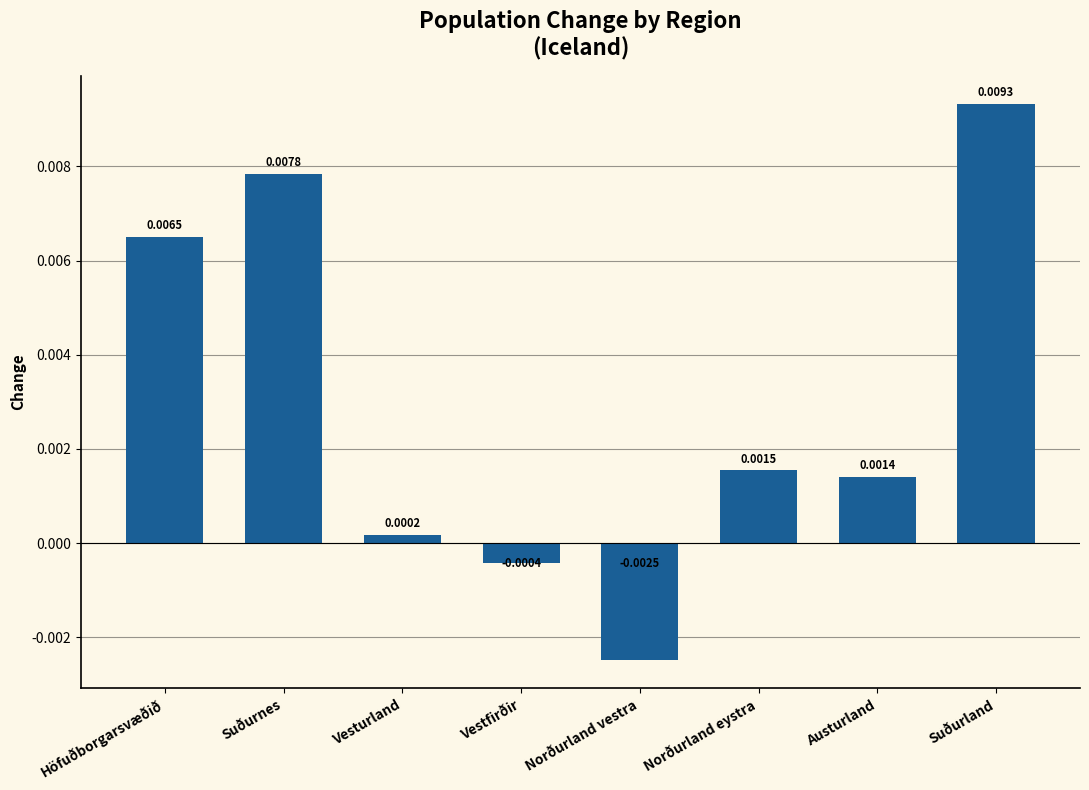

What is the label of the 8th bar from the left?

Suðurland